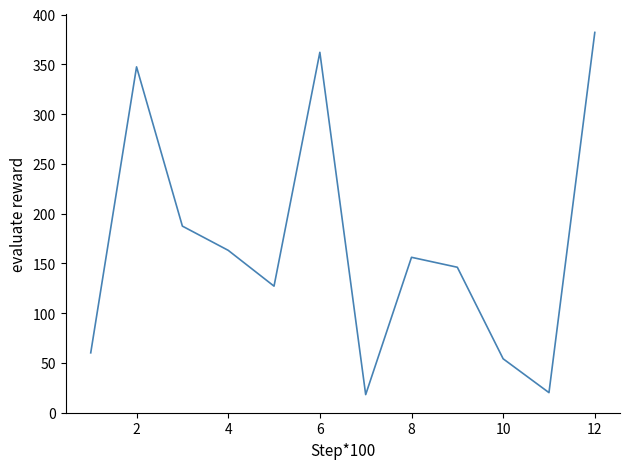

What is the difference between the maximum and minimum values?

364.0